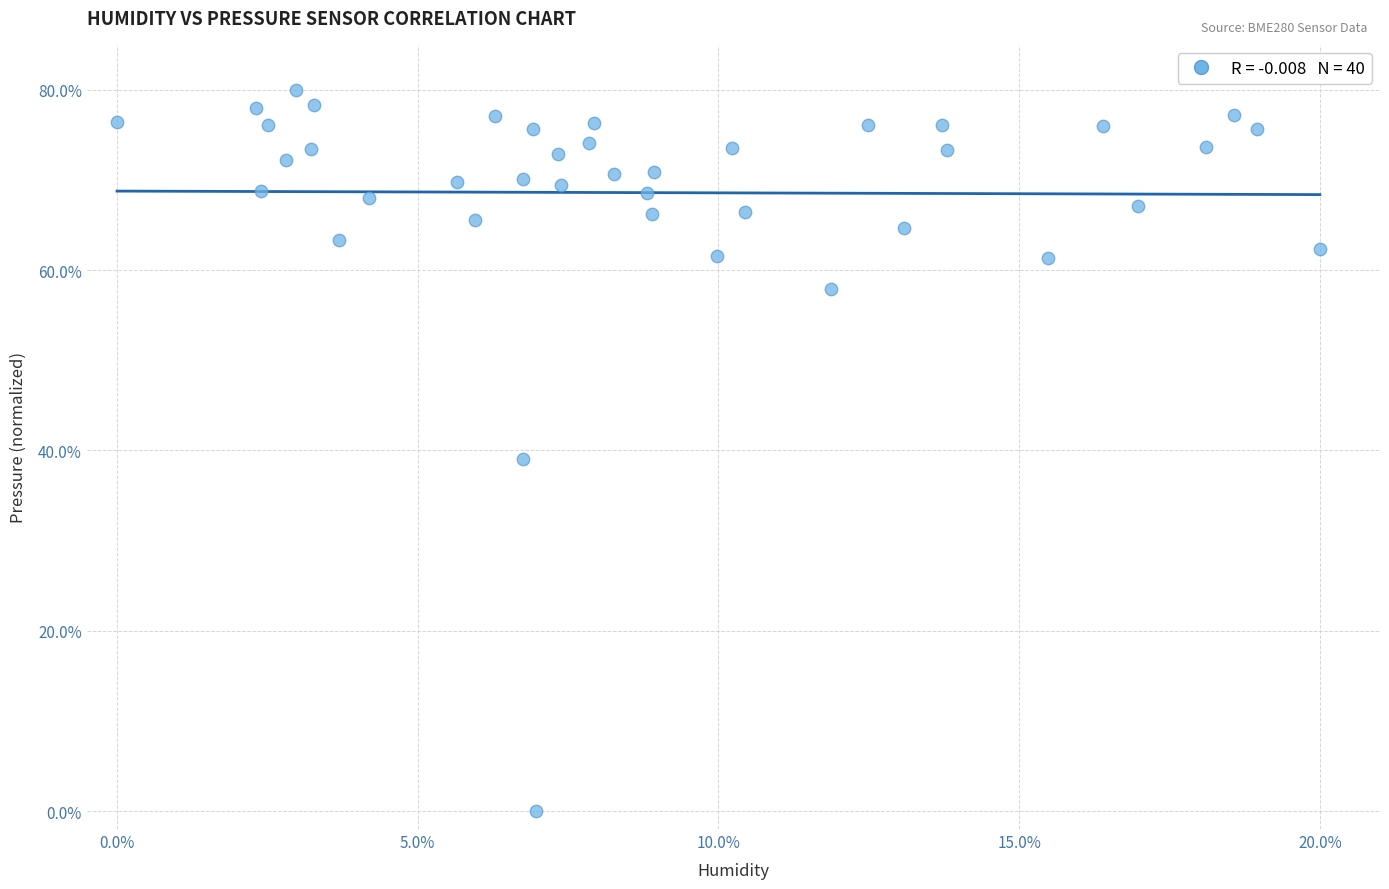

What Y value in the scatter plot is closest to 40?

39.0